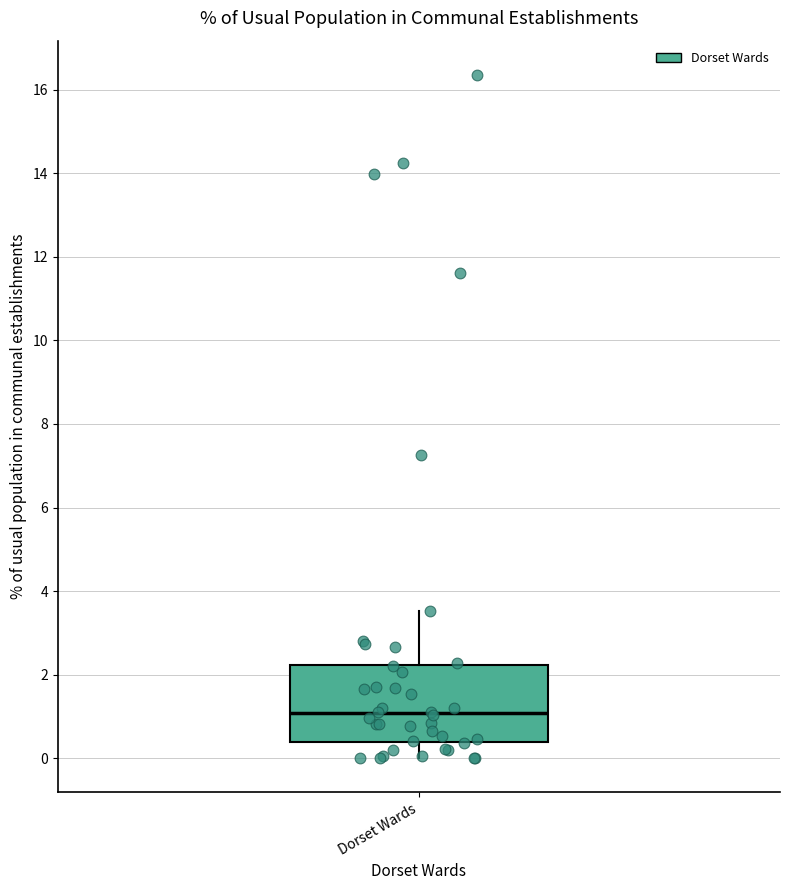

Where is the lower edge of the box for Dorset Wards on the y-axis? The values are not printed on the chart, so give them approximately, as read against the axis.

0.4